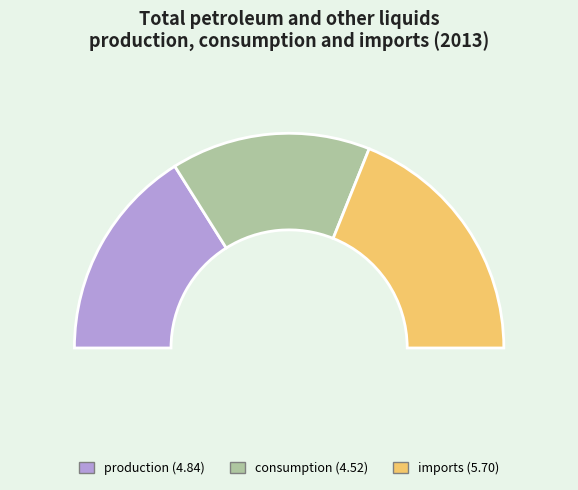

To the nearest percent, what portion does production represent?

32%